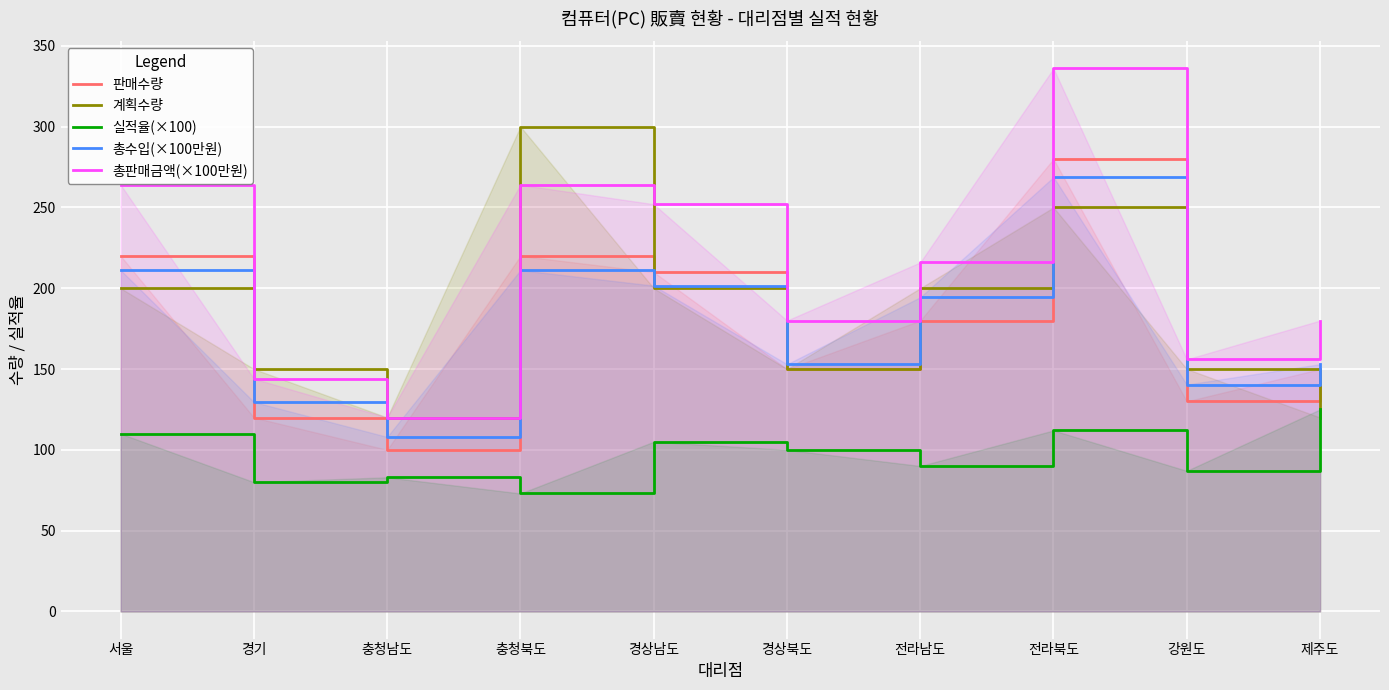

The 판매수량 series shows 69.8 at 충청남도. True or false?

False